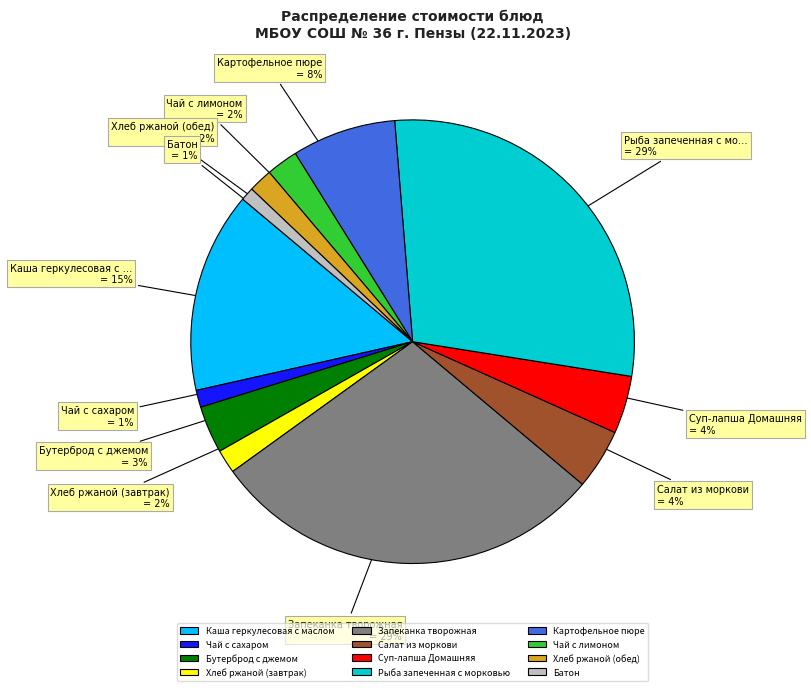

The Чай с сахаром slice represents 16% of the pie. True or false?

False